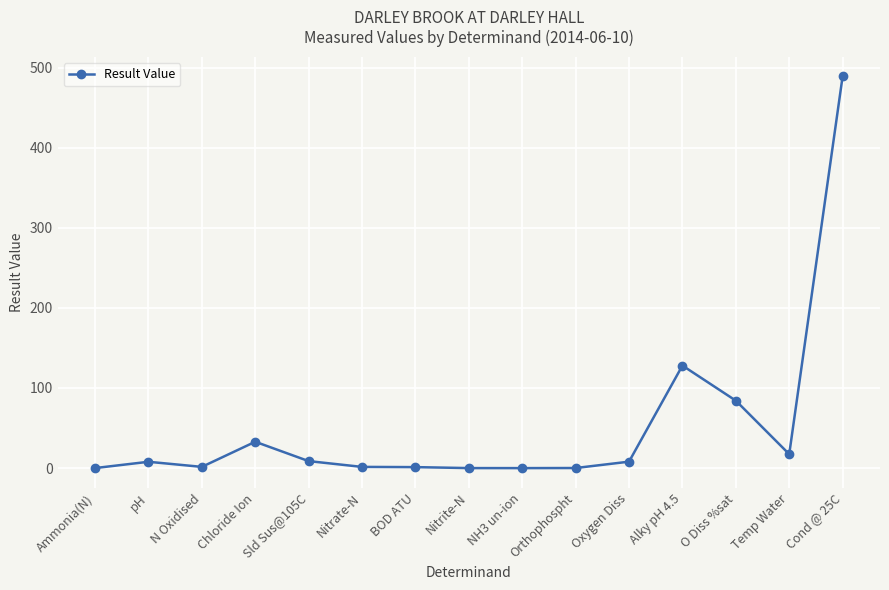

What is the maximum value shown in the chart?

489.0